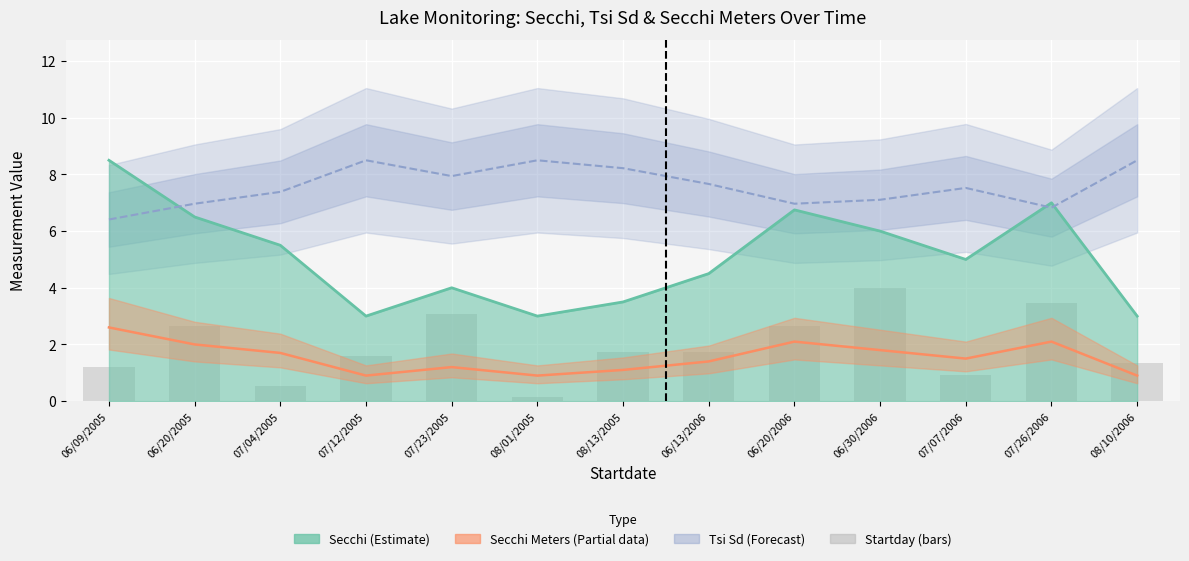

Between 07/23/2005 and 07/26/2006, which is larger?

07/26/2006